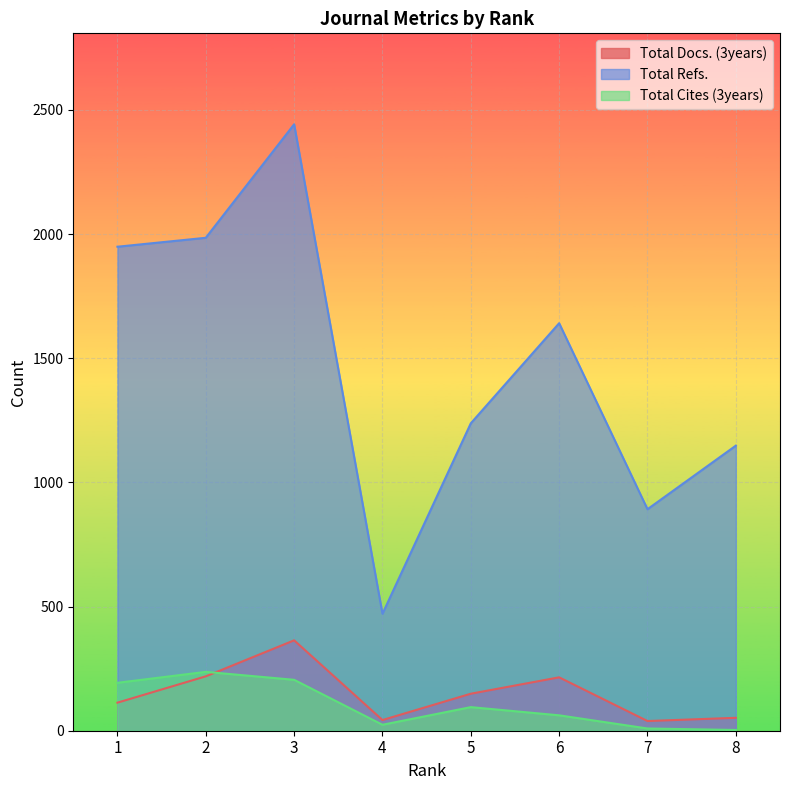

Reading right to left, what are all the values shown in this chart?

Total Docs. (3years): 52	39	215	149	43	364	219	113
Total Refs.: 1148	892	1641	1238	471	2442	1985	1949
Total Cites (3years): 3	9	62	95	24	205	237	193